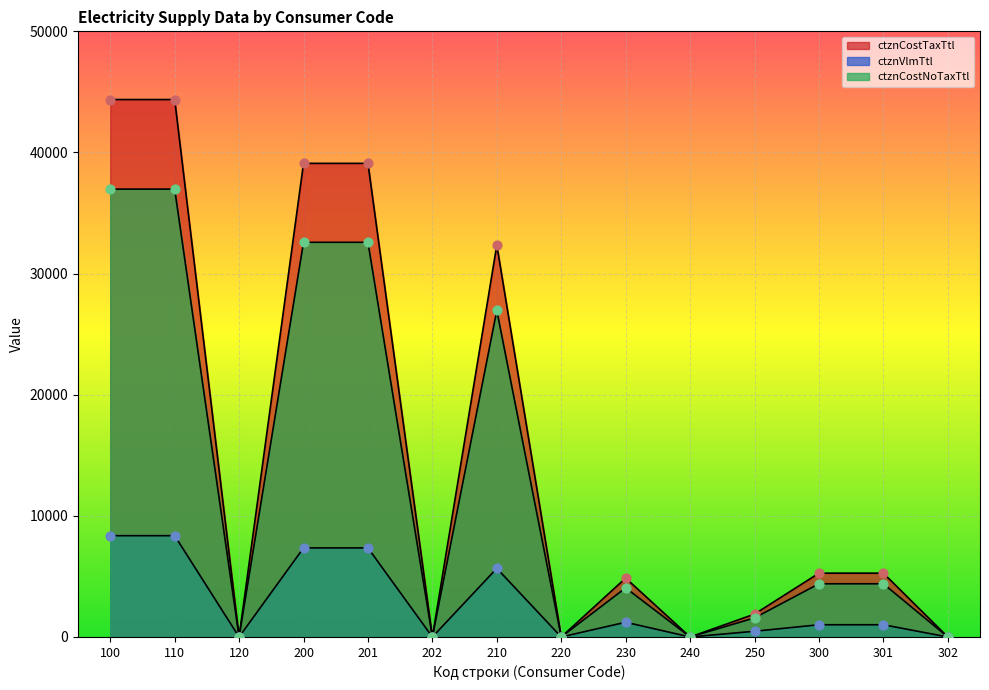

Which series has the widest spread of Y values?

ctznCostTaxTtl